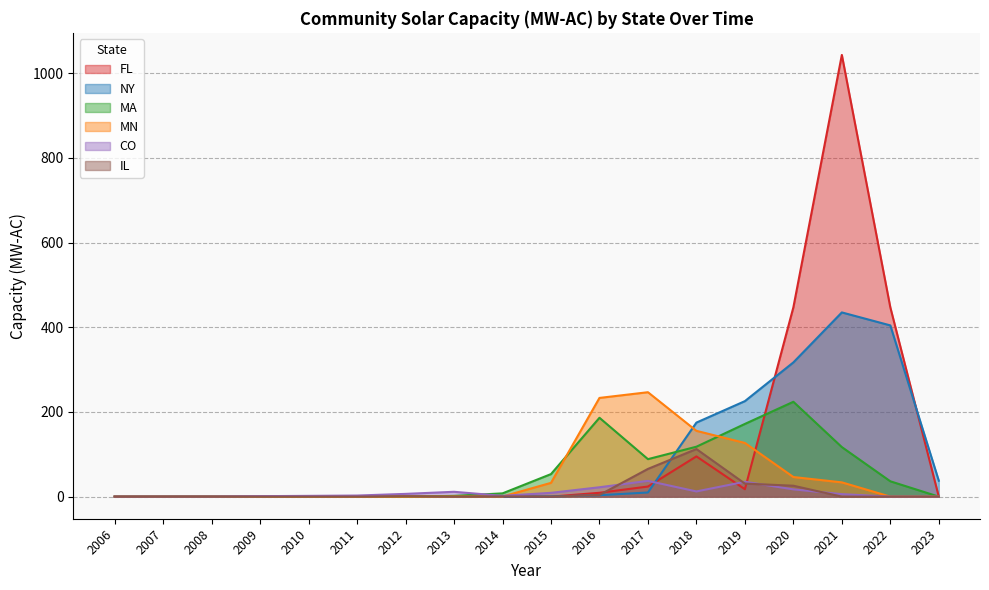

Is the value of CO at 2013 greater than the value of MN at 2016?

No